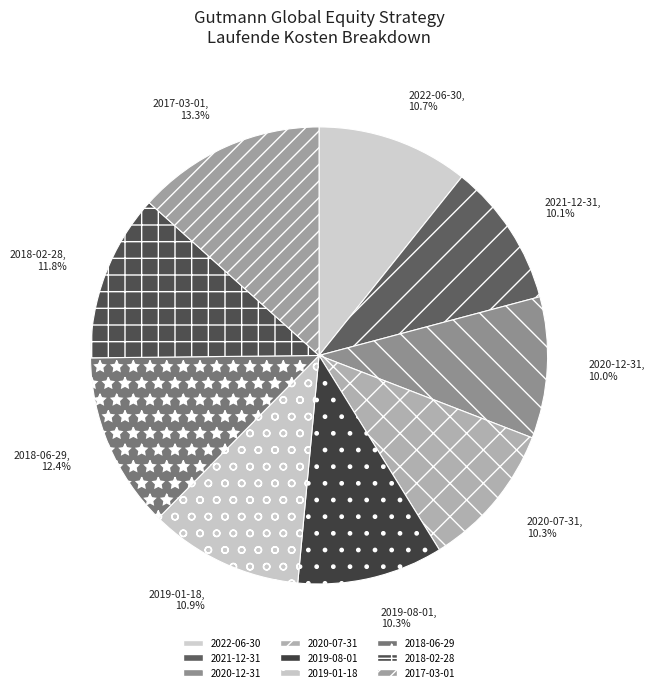

Is there a majority slice in this chart?

No